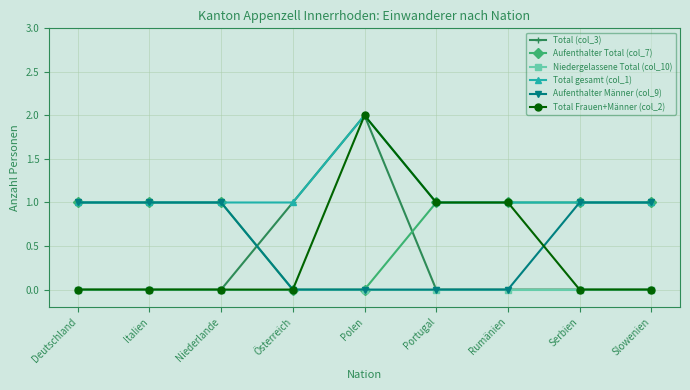

How many times do Aufenthalter Total (col_7) and Total (col_3) cross each other?

2